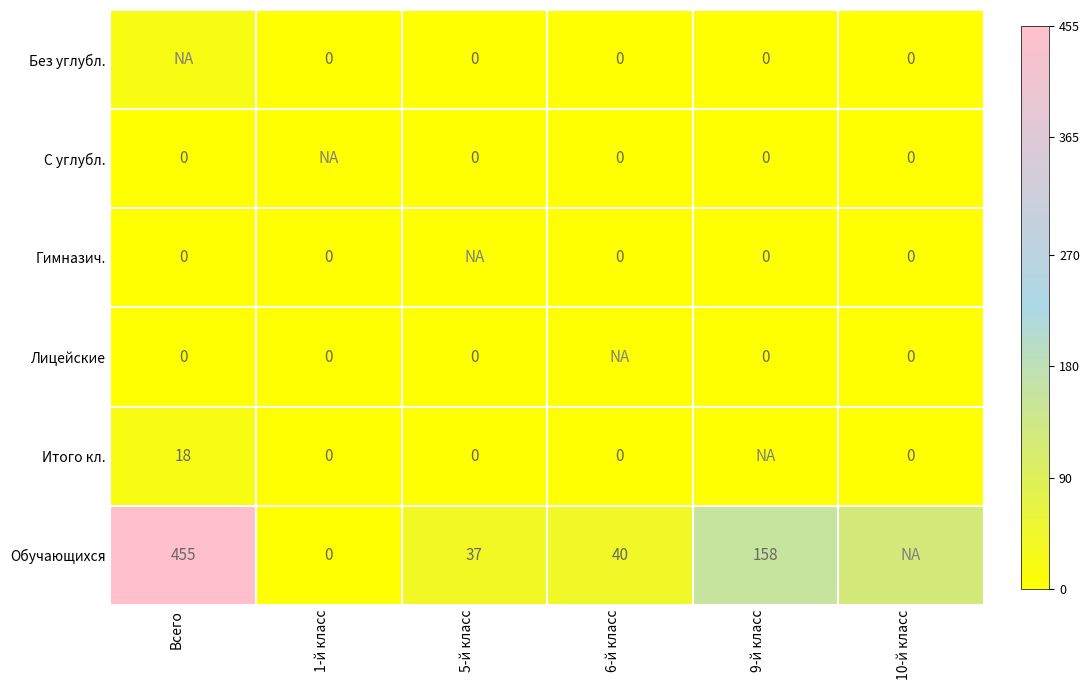

Is it true that Обучающихся equals 40 at 6-й класс?

True